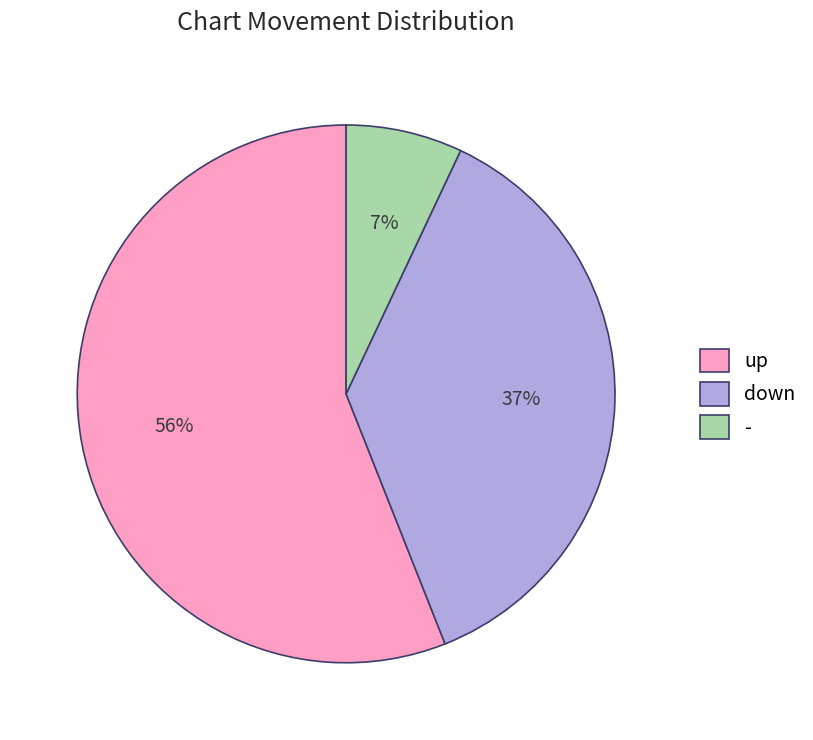

Rank the categories by value from highest to lowest.

up, down, -